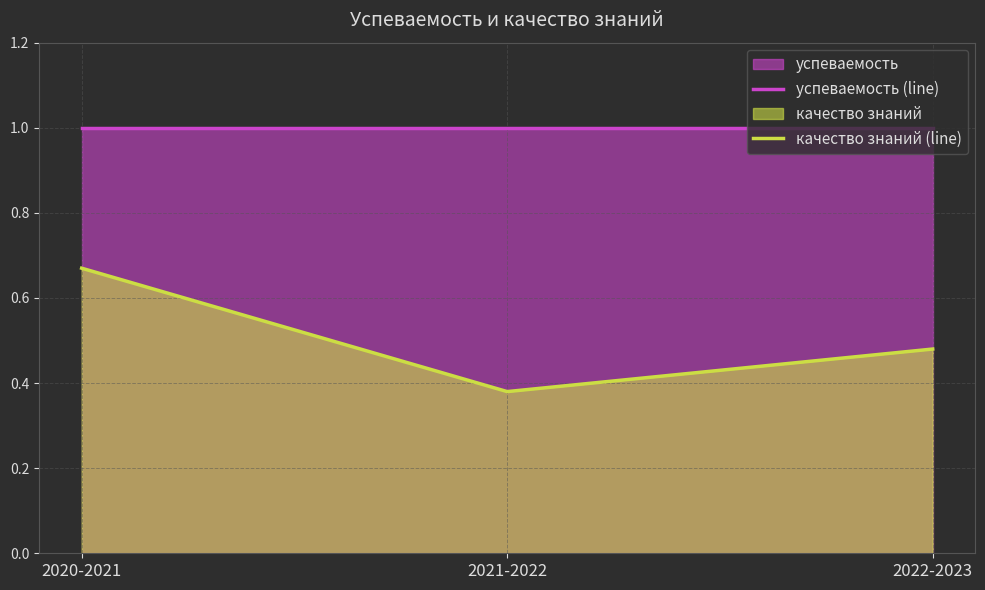

Reading left to right, extract all data points from this chart.

успеваемость (line): 2020-2021=1.0	2021-2022=1.0	2022-2023=1.0
качество знаний (line): 2020-2021=0.7	2021-2022=0.4	2022-2023=0.5